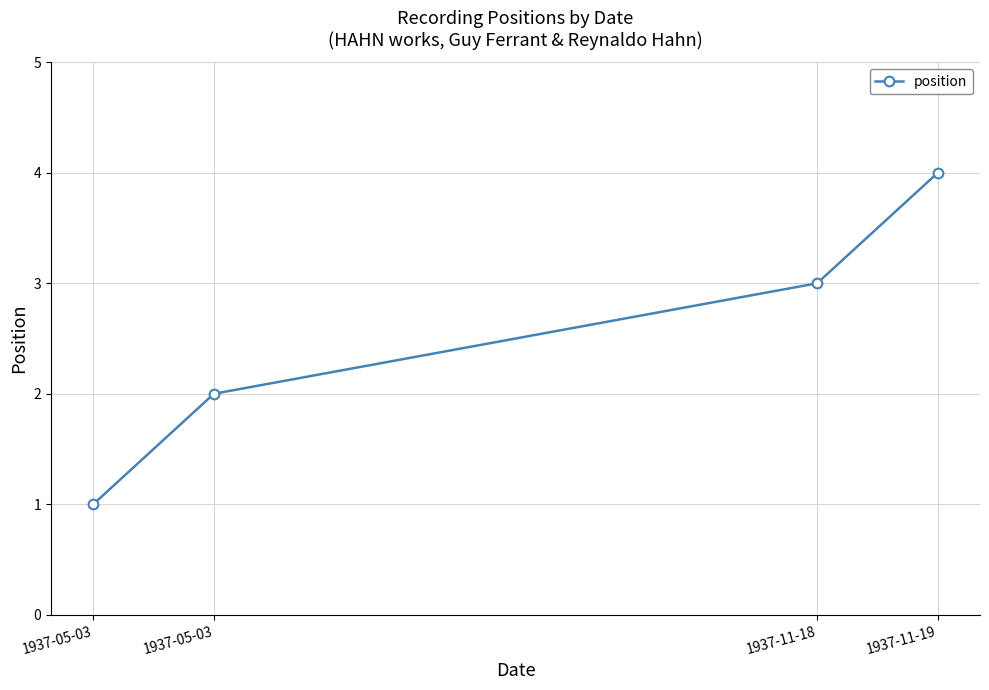

How many lines are shown in the chart?

1